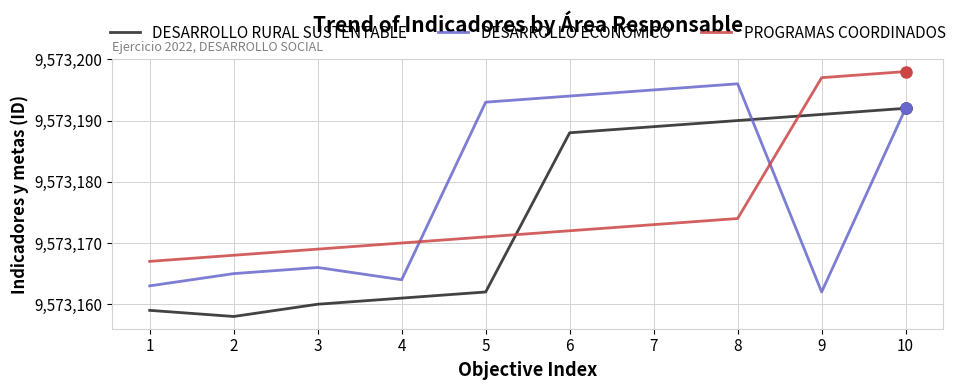

At which label is PROGRAMAS COORDINADOS closest to 9573182?

8